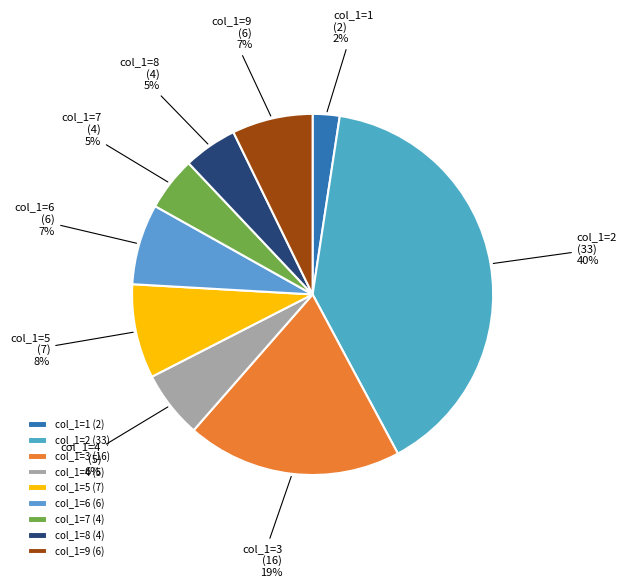

To the nearest percent, what portion does col_1=8 (4) represent?

5%